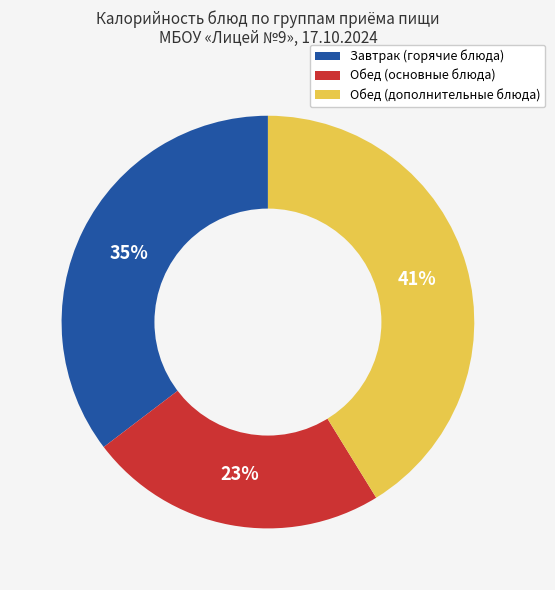

Does any single category account for the majority?

No